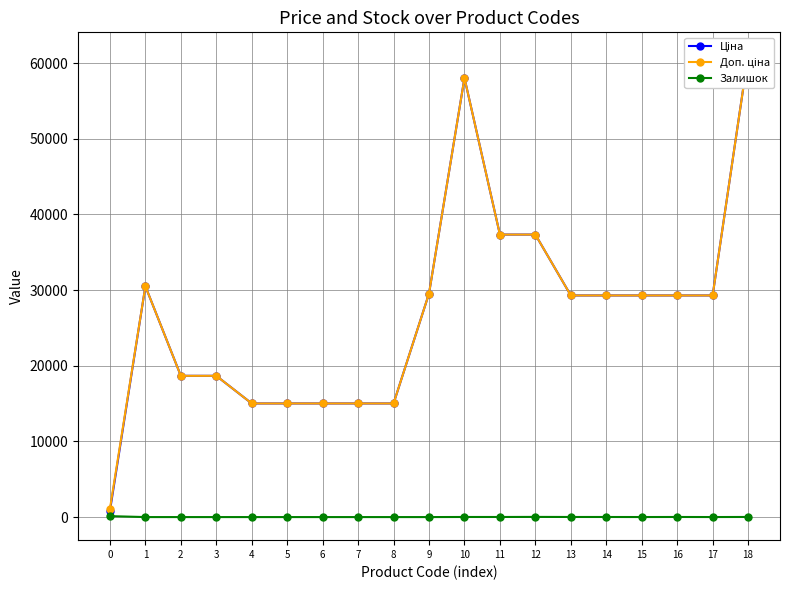

At which category is the sum across all series the highest?

18